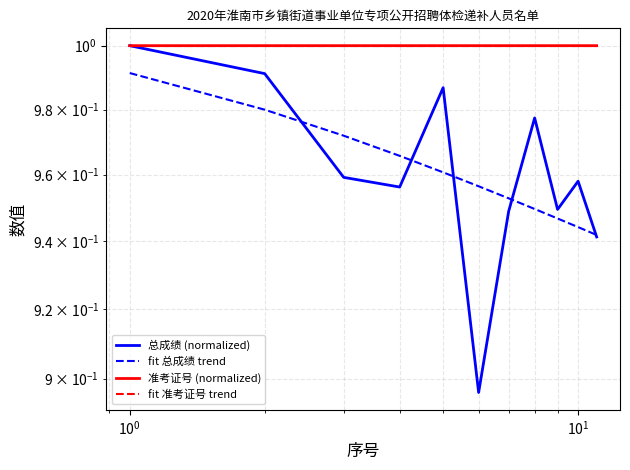

Is this an area chart (filled region under the line)?

No